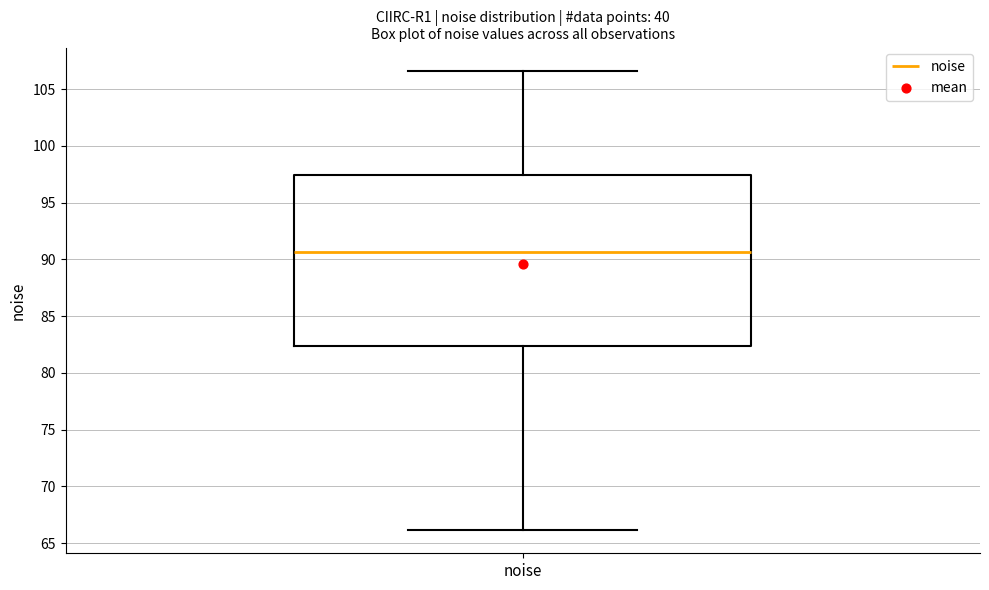

Read this box plot against the y-axis: the position of the median line, the range covered by the box, and the ends of both whiskers. The values are not printed on the chart, so give them approximately, as read against the axis.

median 90.5, box 82.5 to 97.5, whiskers 66.0 to 106.5